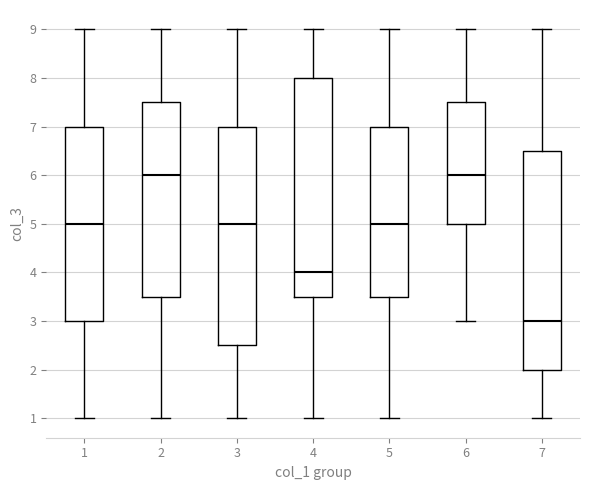

Reading left to right, transcribe this box plot: for each box, give where its median line is, the range the box spans, and where its two whiskers end, as read against the y-axis. The values are not printed on the chart, so give them approximately, as read against the axis.

1: median 5.0, box 3.0 to 7.0, whiskers 1.0 to 9.0
2: median 6.0, box 3.5 to 7.5, whiskers 1.0 to 9.0
3: median 5.0, box 2.5 to 7.0, whiskers 1.0 to 9.0
4: median 4.0, box 3.5 to 8.0, whiskers 1.0 to 9.0
5: median 5.0, box 3.5 to 7.0, whiskers 1.0 to 9.0
6: median 6.0, box 5.0 to 7.5, whiskers 3.0 to 9.0
7: median 3.0, box 2.0 to 6.5, whiskers 1.0 to 9.0